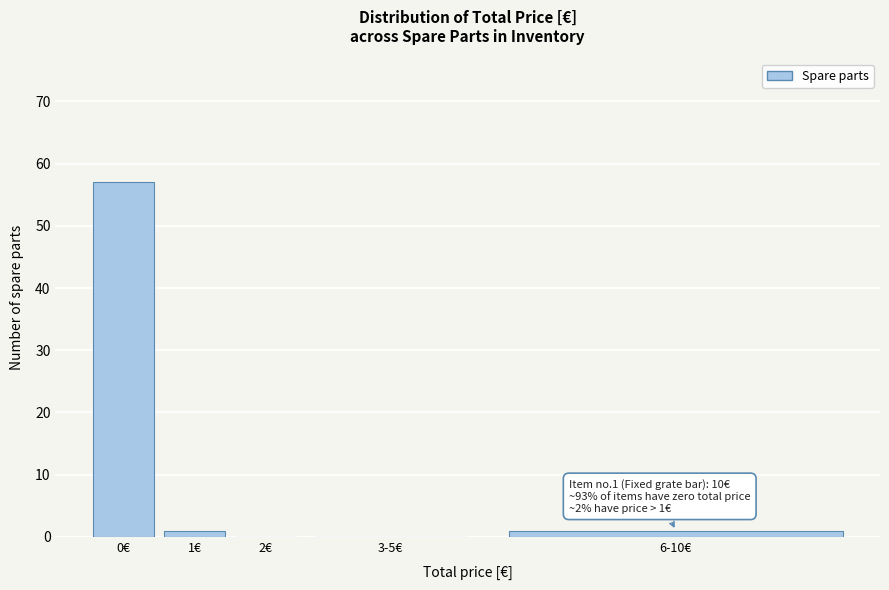

Reading left to right, what are all the values shown in this chart?

0€=57	1€=1	2€=0	3-5€=0	6-10€=1